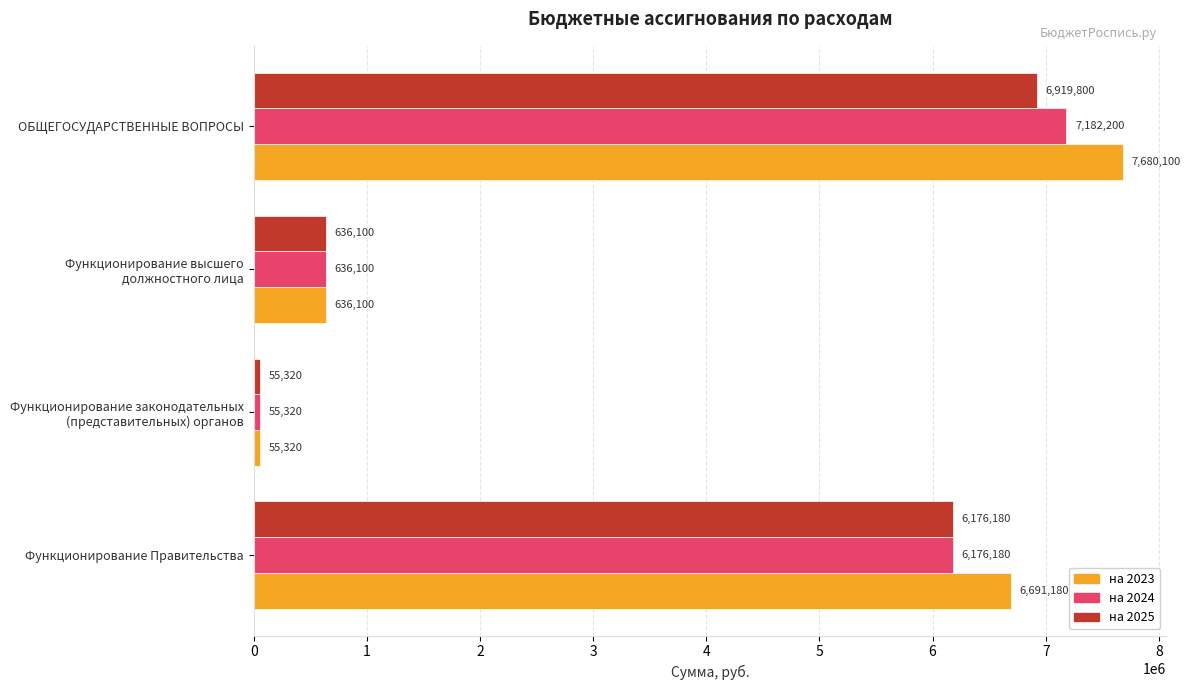

Where is на 2025 nearest to the value 3487560?

Функционирование Правительства